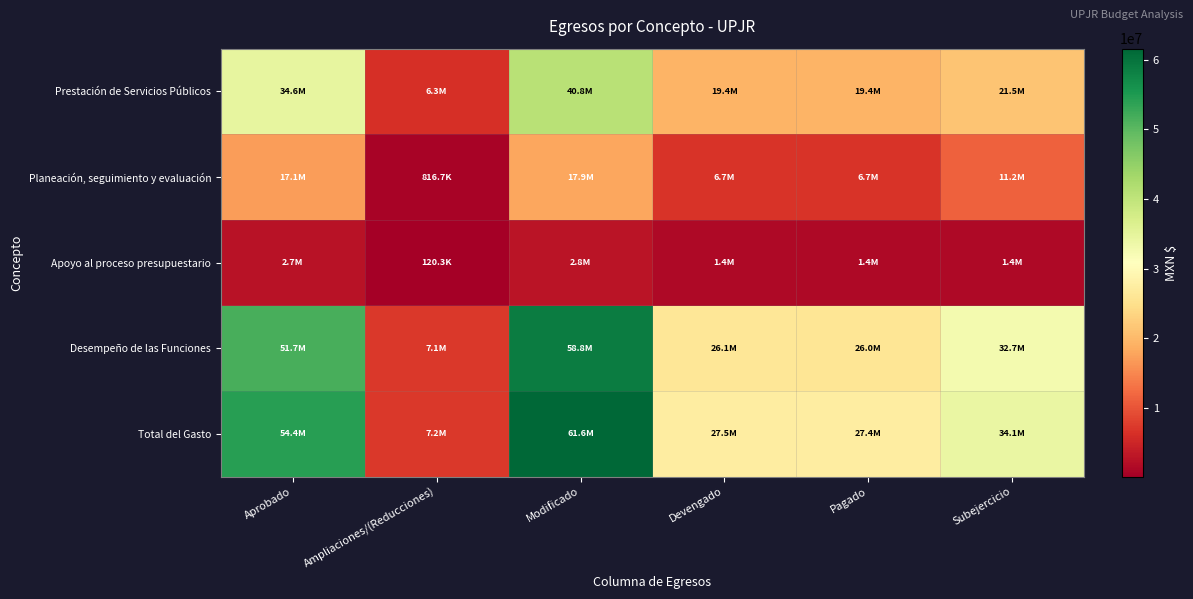

Reading left to right, transcribe all the data shown in this chart.

Prestación de Servicios Públicos: Aprobado=34566305.8	Ampliaciones/(Reducciones)=6280683.3	Modificado=40846989.1	Devengado=19366878.3	Pagado=19366878.3	Subejercicio=21480110.8
Planeación, seguimiento y evaluación: Aprobado=17109123.4	Ampliaciones/(Reducciones)=816677.1	Modificado=17925800.4	Devengado=6719130.3	Pagado=6664506.7	Subejercicio=11206670.1
Apoyo al proceso presupuestario: Aprobado=2685816.7	Ampliaciones/(Reducciones)=120279.4	Modificado=2806096.1	Devengado=1383654.6	Pagado=1383654.6	Subejercicio=1422441.5
Desempeño de las Funciones: Aprobado=51675429.2	Ampliaciones/(Reducciones)=7097360.4	Modificado=58772789.6	Devengado=26086008.7	Pagado=26031385.0	Subejercicio=32686780.9
Total del Gasto: Aprobado=54361245.9	Ampliaciones/(Reducciones)=7217639.8	Modificado=61578885.7	Devengado=27469663.3	Pagado=27415039.6	Subejercicio=34109222.4